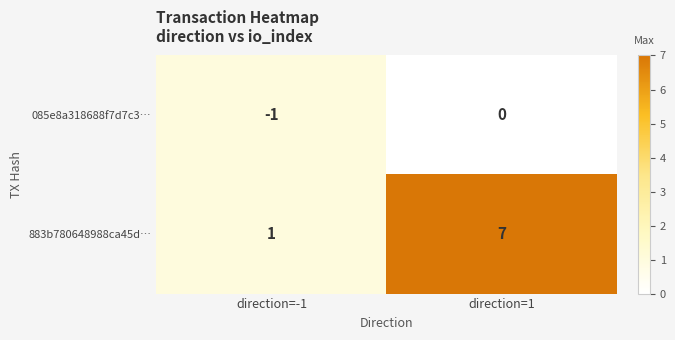

What is the greatest value displayed?

7